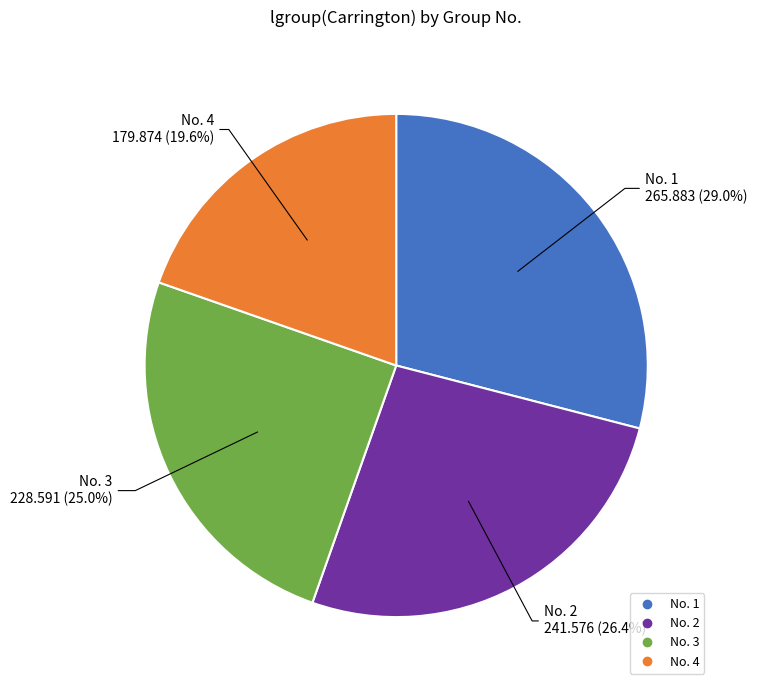

Does any single category account for the majority?

No